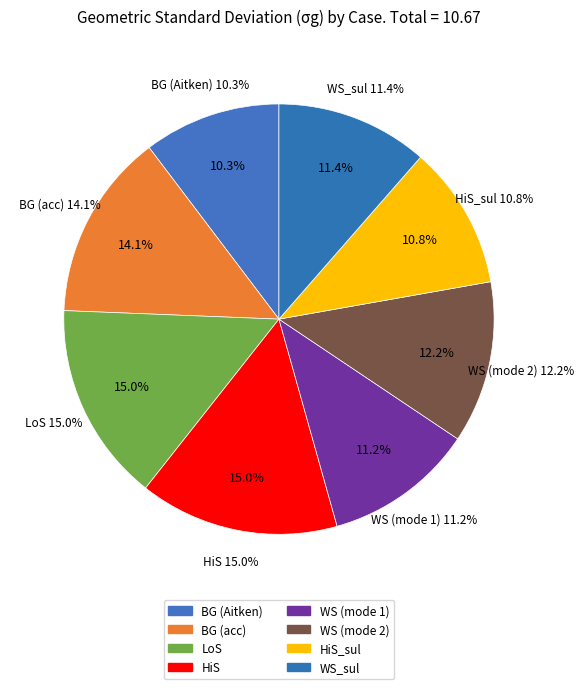

Combined, do WS (mode 2) and BG (acc) account for over 50%?

No